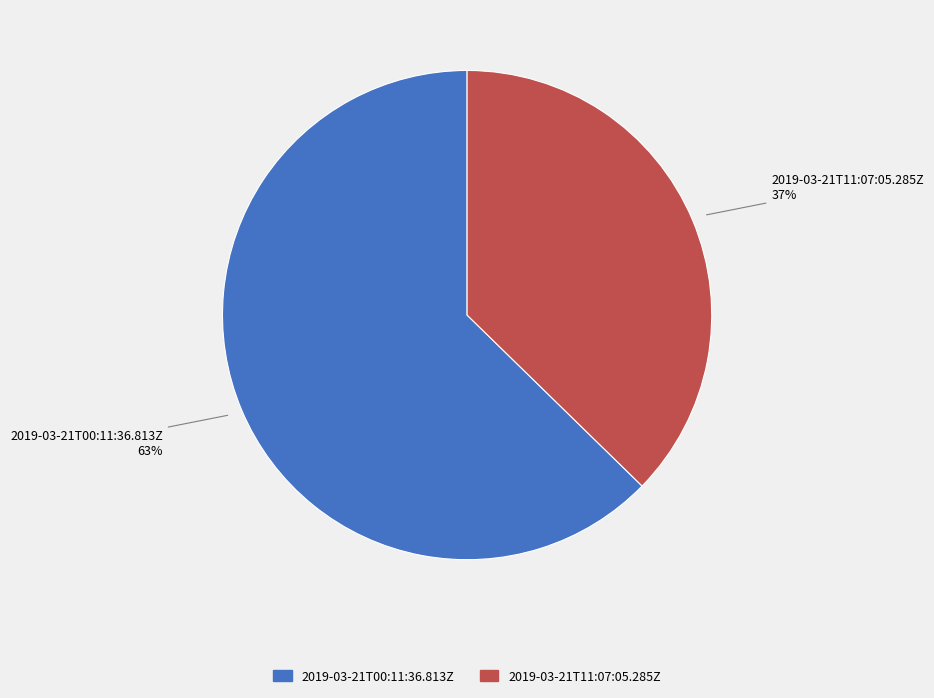

Do 2019-03-21T00:11:36.813Z and 2019-03-21T11:07:05.285Z together represent more than half of the pie?

Yes